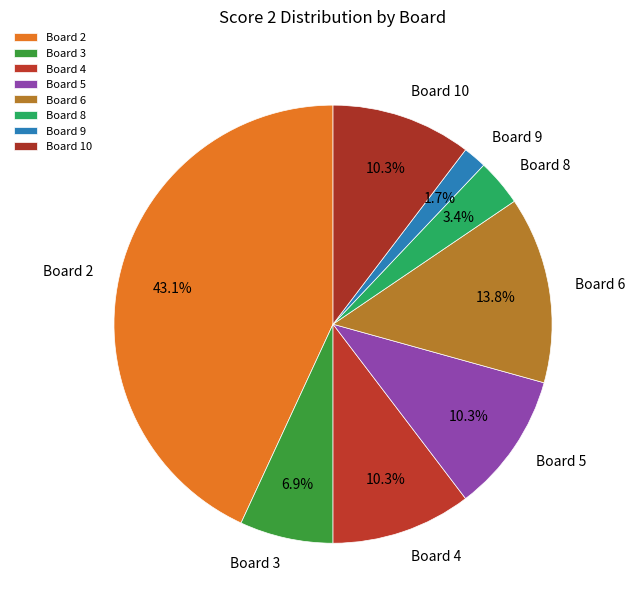

True or false: Board 6 accounts for 14% of the total.

True